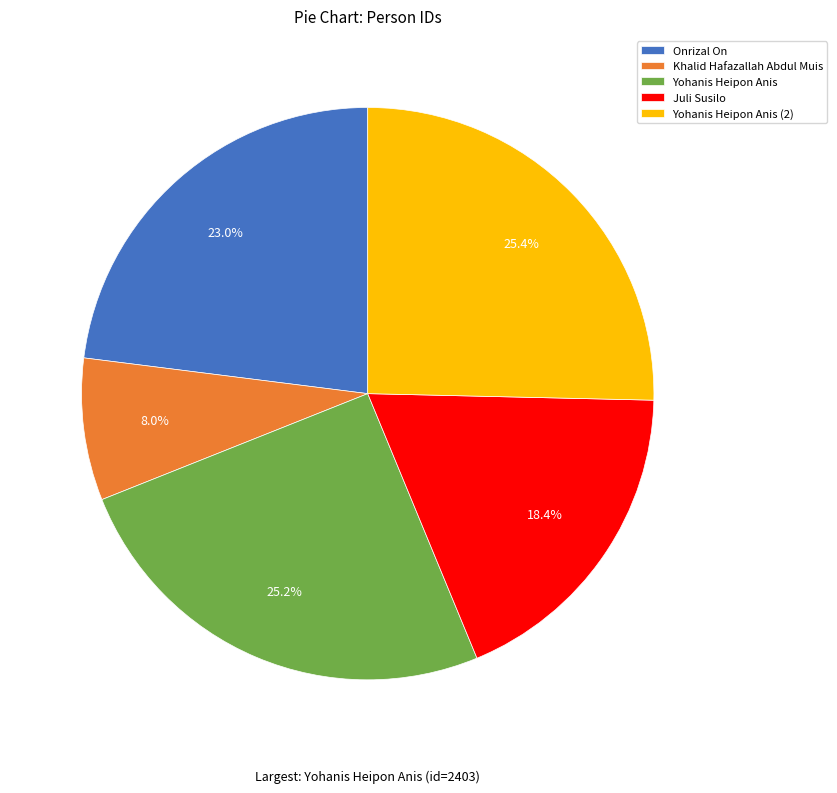

To the nearest percent, what is the average slice percentage?

20%